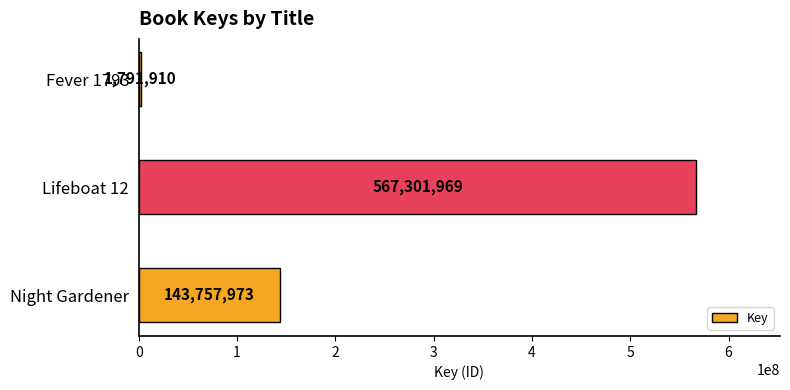

Which category has the highest value across all series?

Lifeboat 12